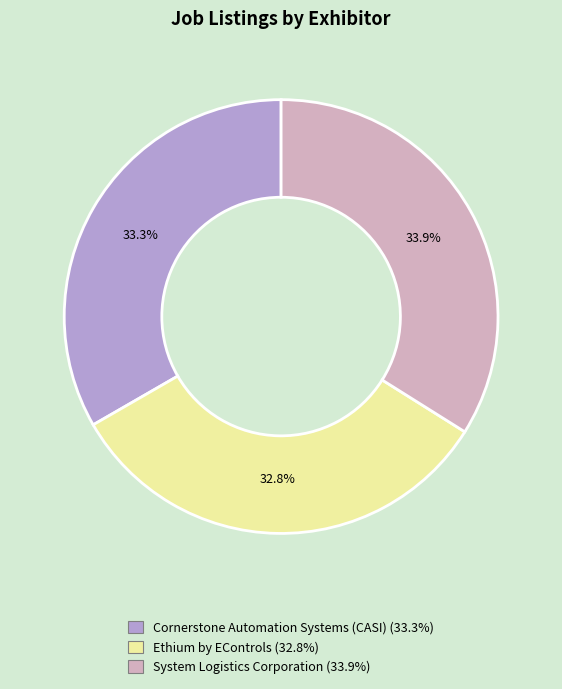

Which category has the smallest portion of the pie?

Ethium by EControls